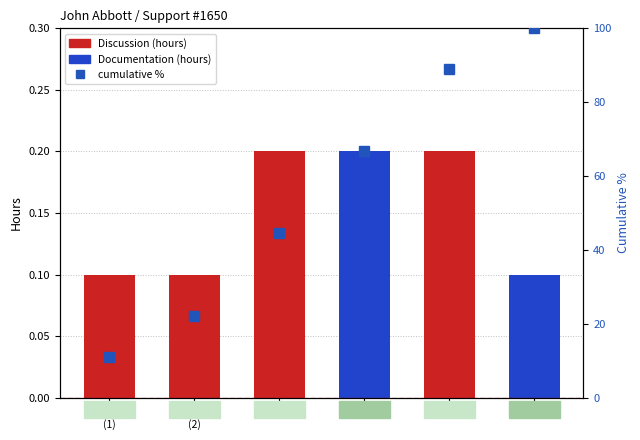

Between 10 May
(2) and 18 Mar, which is larger?

18 Mar